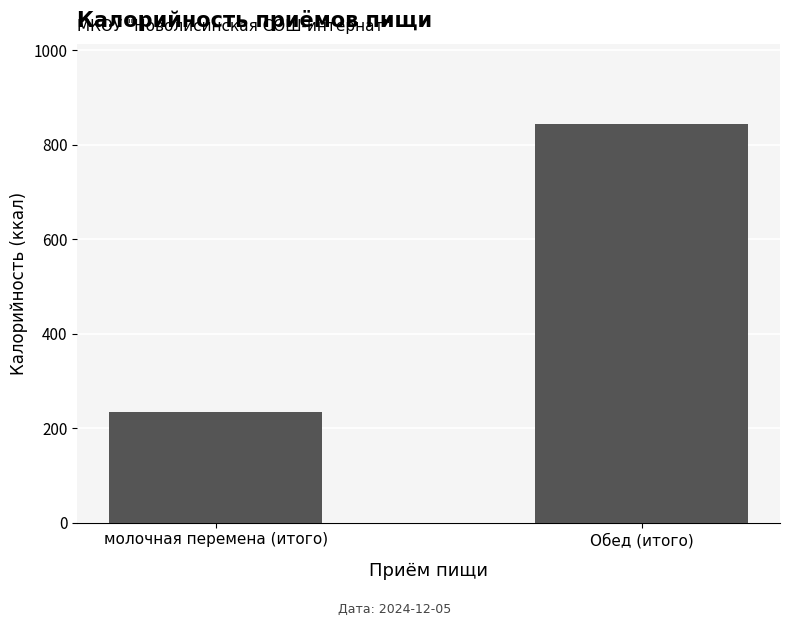

True or false: the data shows 844.7 at Обед (итого).

True